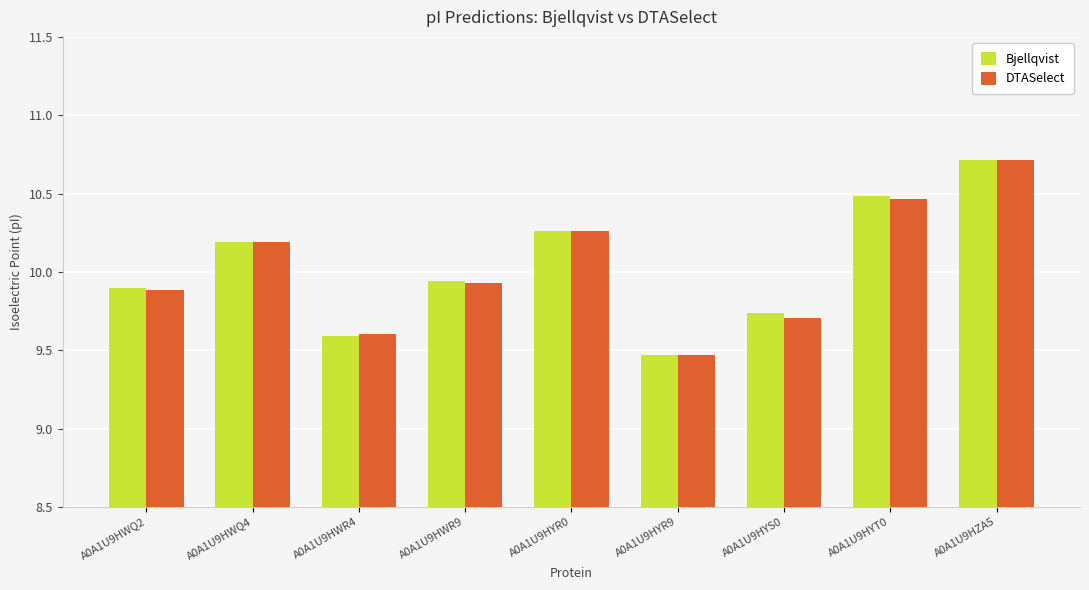

What is the label of the 6th bar from the left?

A0A1U9HYR9